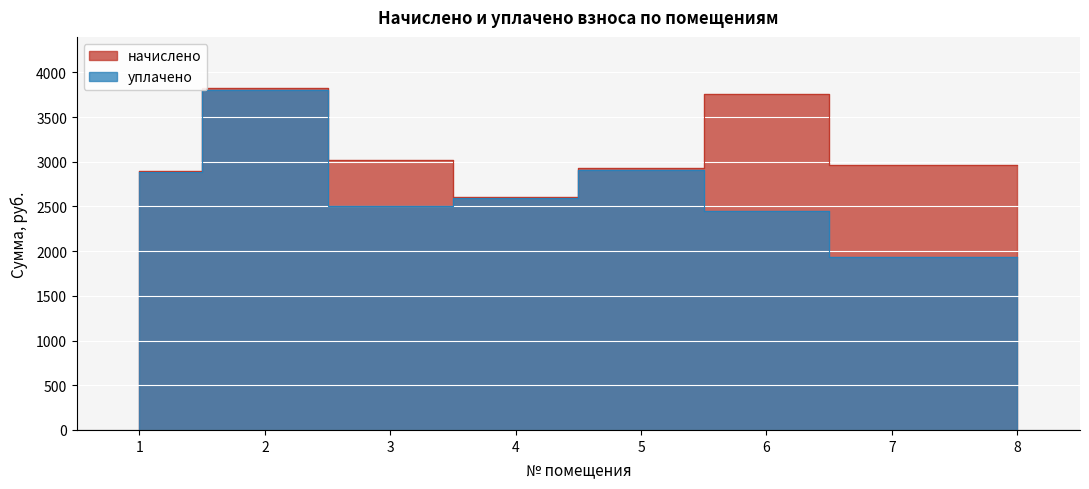

What is the total value across all series at 3?

5522.3